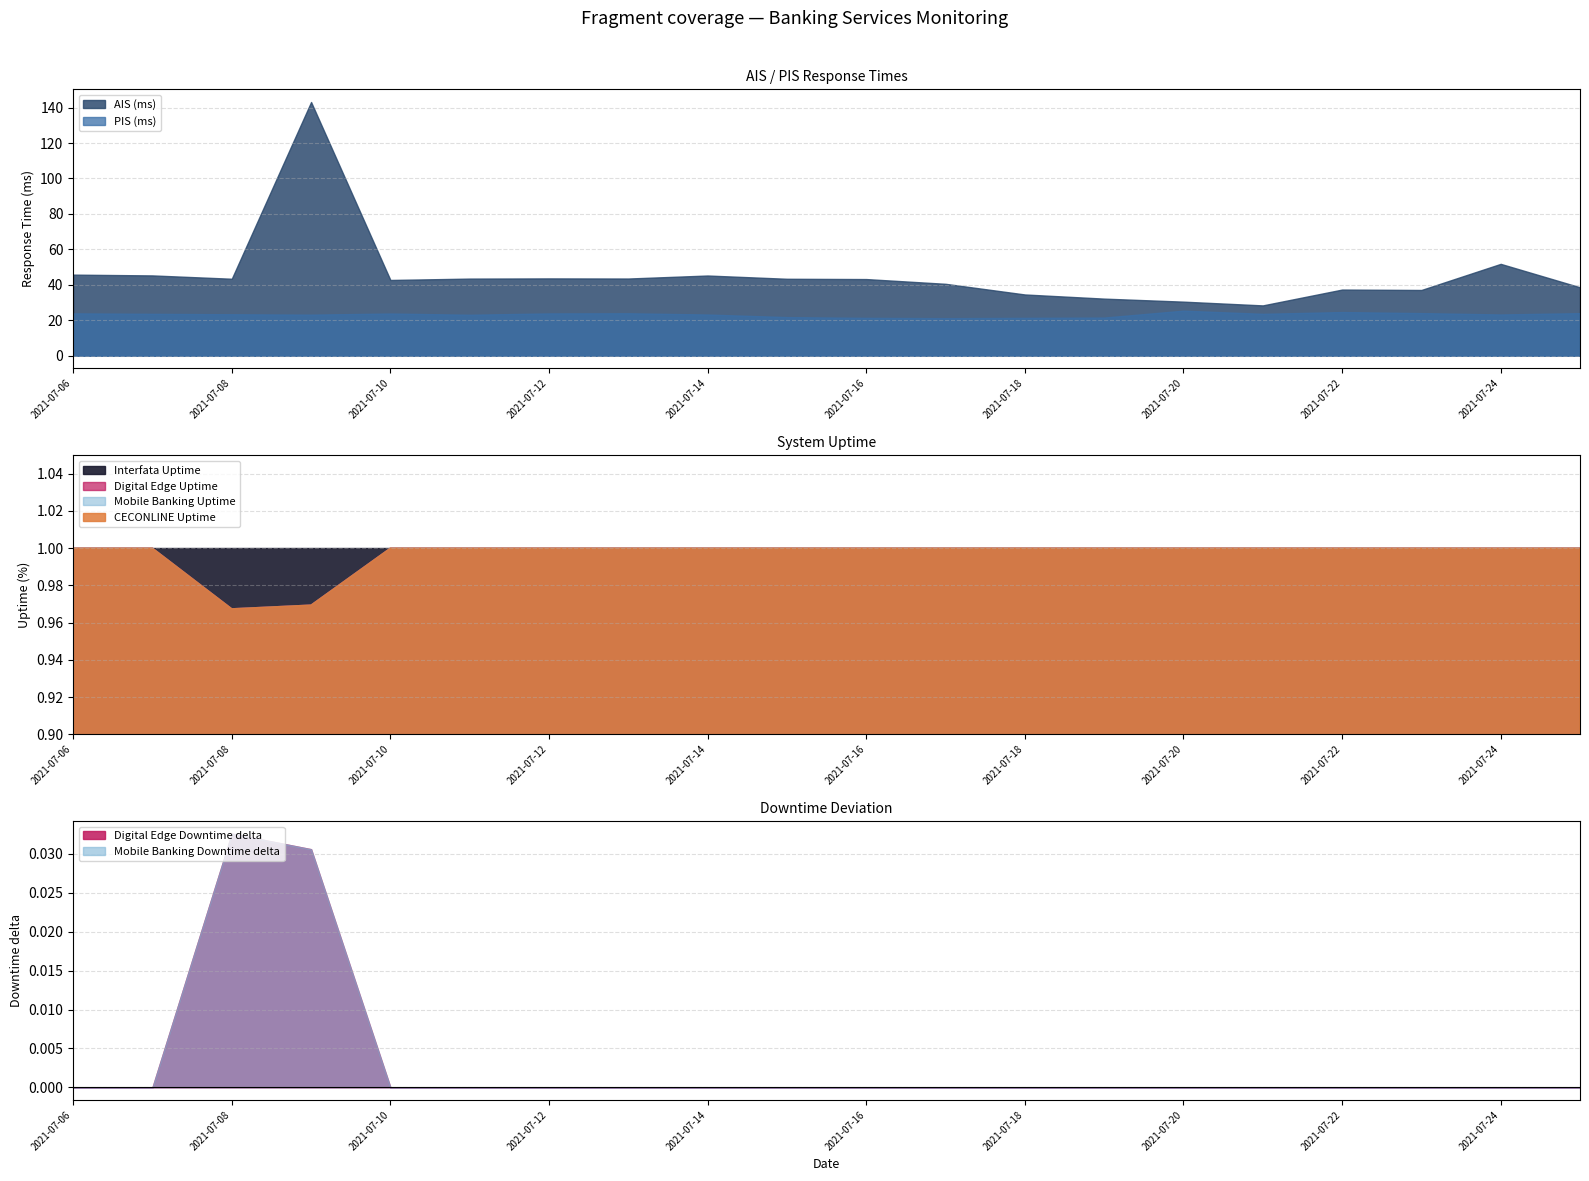

How many values in the PIS (ms) series exceed 23?

15